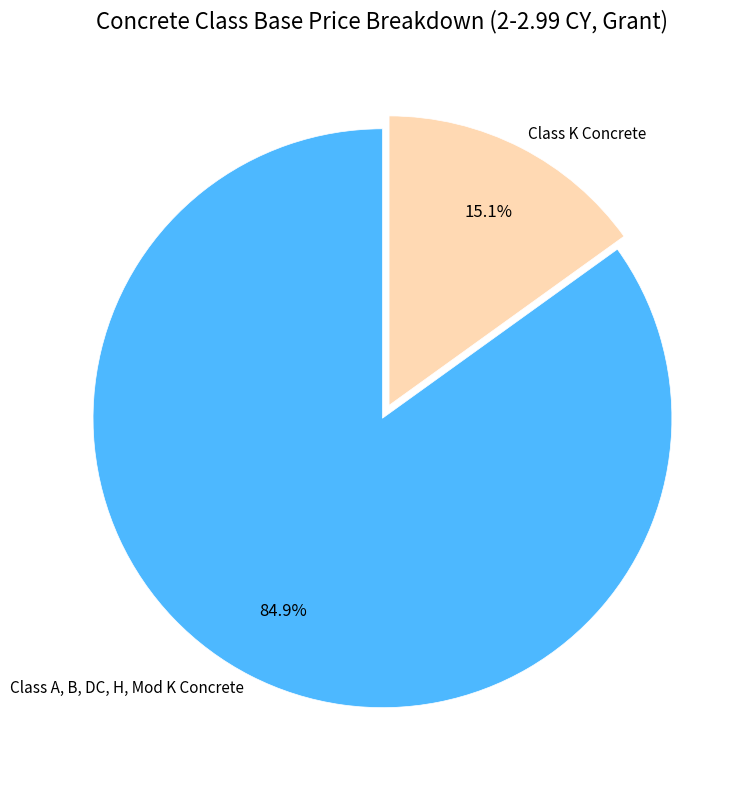

What portion of the pie excludes Class K Concrete?

84.9%